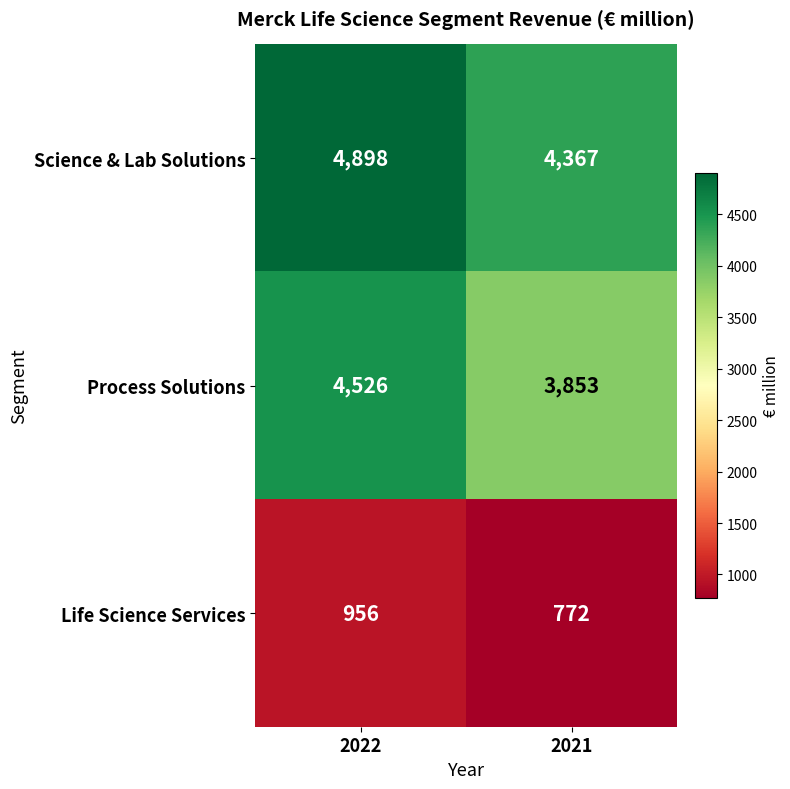

At which category is the sum across all series the highest?

2022